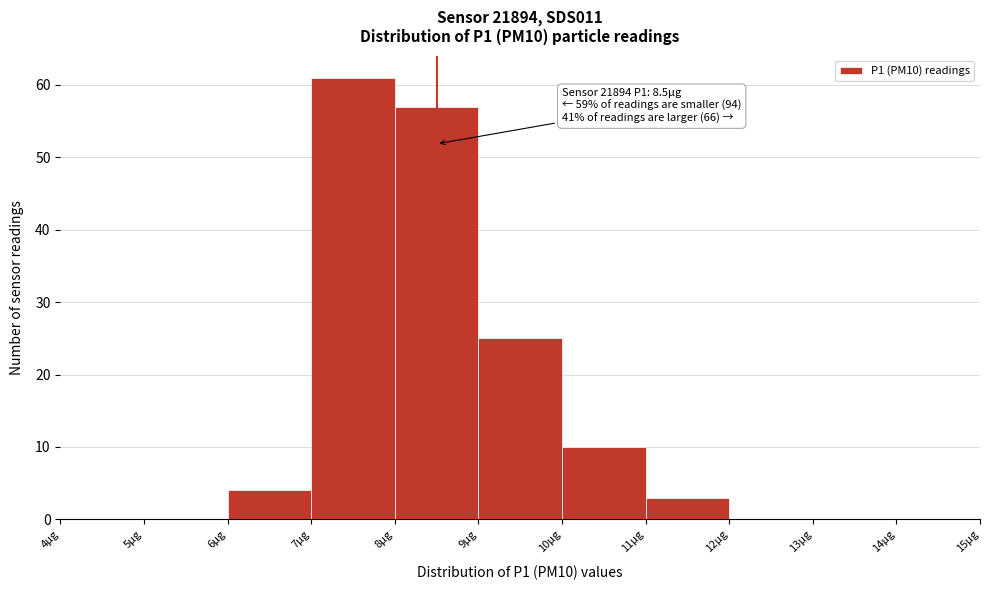

Over which range of the x-axis is the bar tallest?

7 to 8